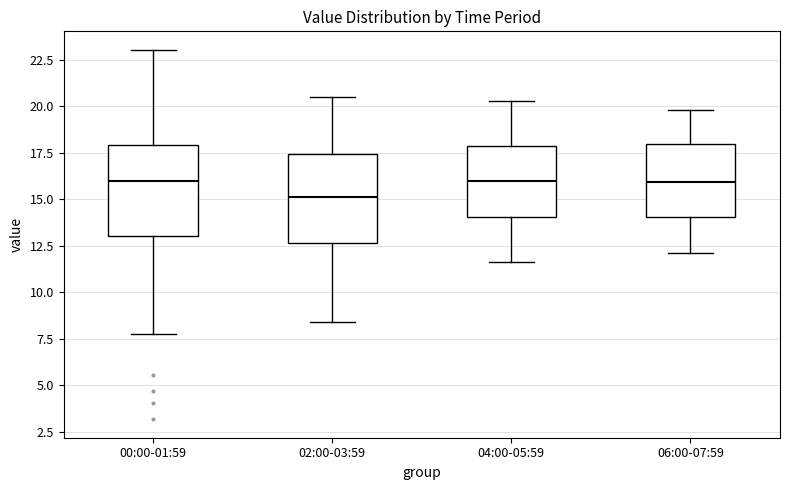

Reading left to right, read every box against the y-axis: the position of its median line, the range the box covers, and the ends of its whiskers. The values are not printed on the chart, so give them approximately, as read against the axis.

00:00-01:59: median 16.0, box 13.0 to 18.0, whiskers 8.0 to 23.0
02:00-03:59: median 15.0, box 12.5 to 17.5, whiskers 8.5 to 20.5
04:00-05:59: median 16.0, box 14.0 to 18.0, whiskers 11.5 to 20.5
06:00-07:59: median 16.0, box 14.0 to 18.0, whiskers 12.0 to 20.0